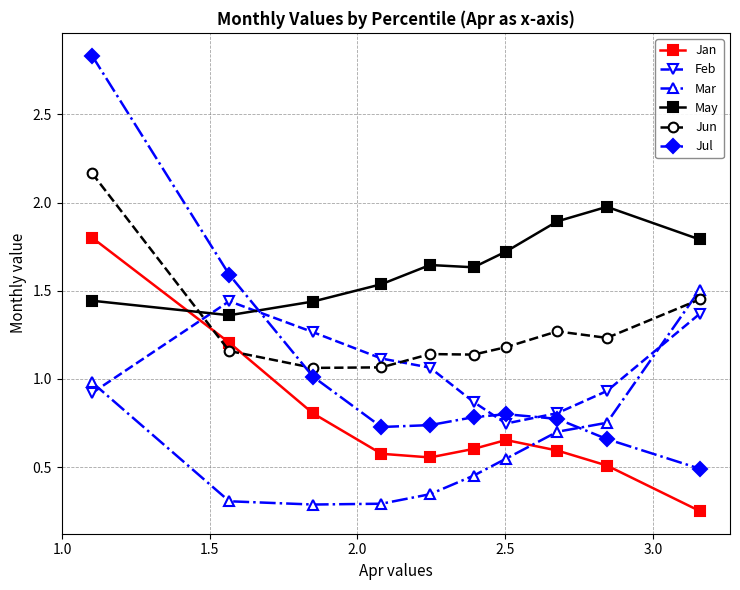

After their last crossing, which series has the higher values: Mar or Jun?

Mar